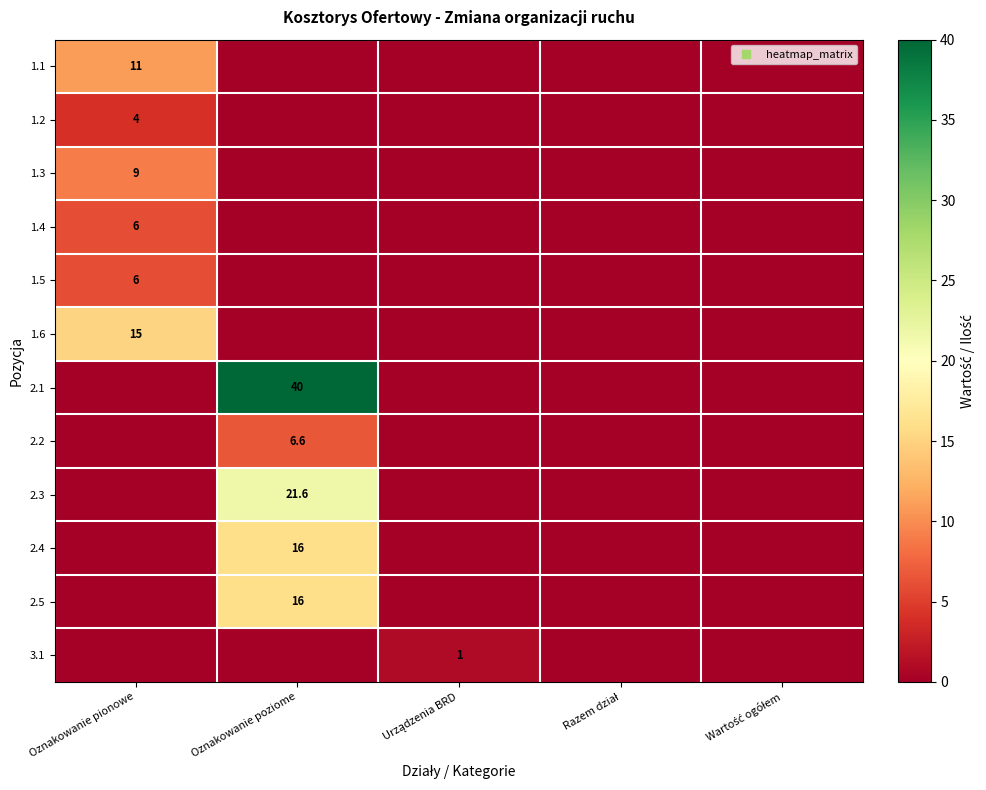

Which series has the largest range (max minus min)?

2.1